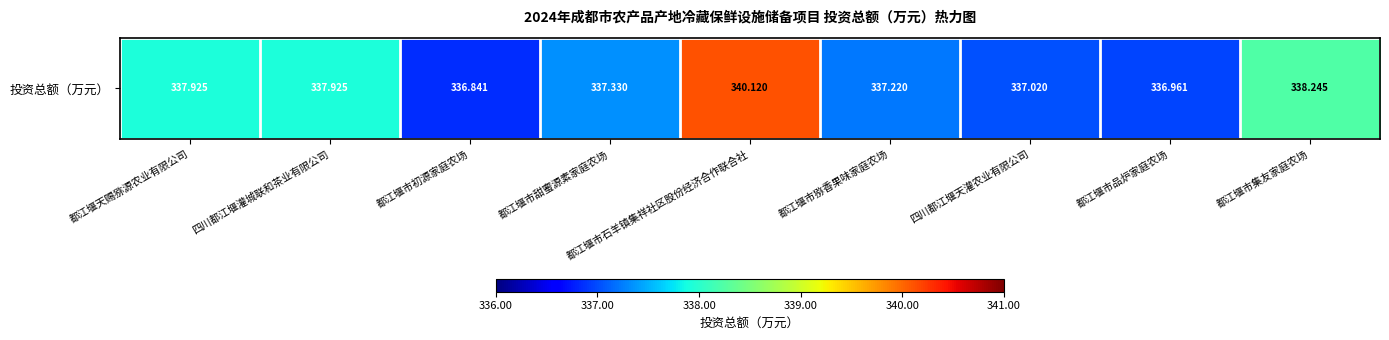

How many distinct data groups are displayed?

1